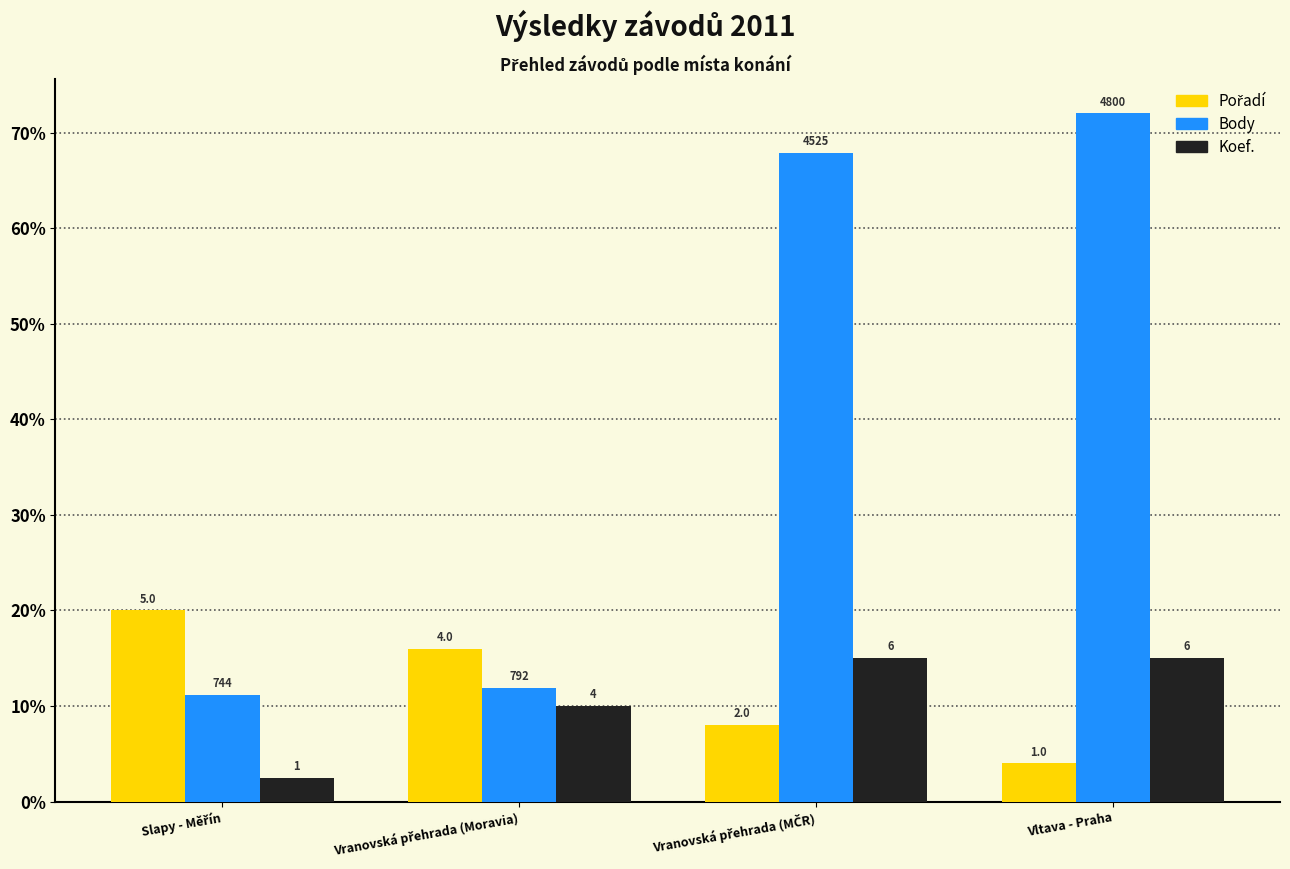

How many bars are there in each group?

3